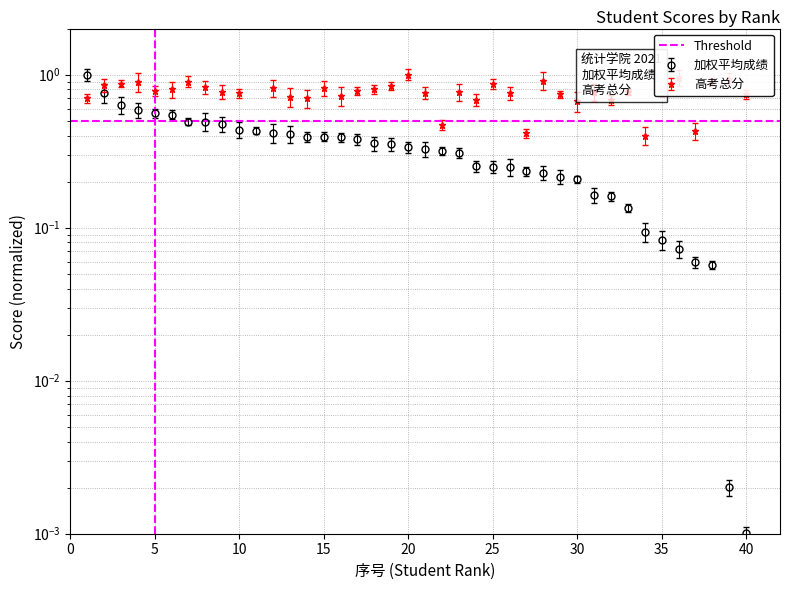

Which category has the lowest value in the 加权平均成绩 series?

40